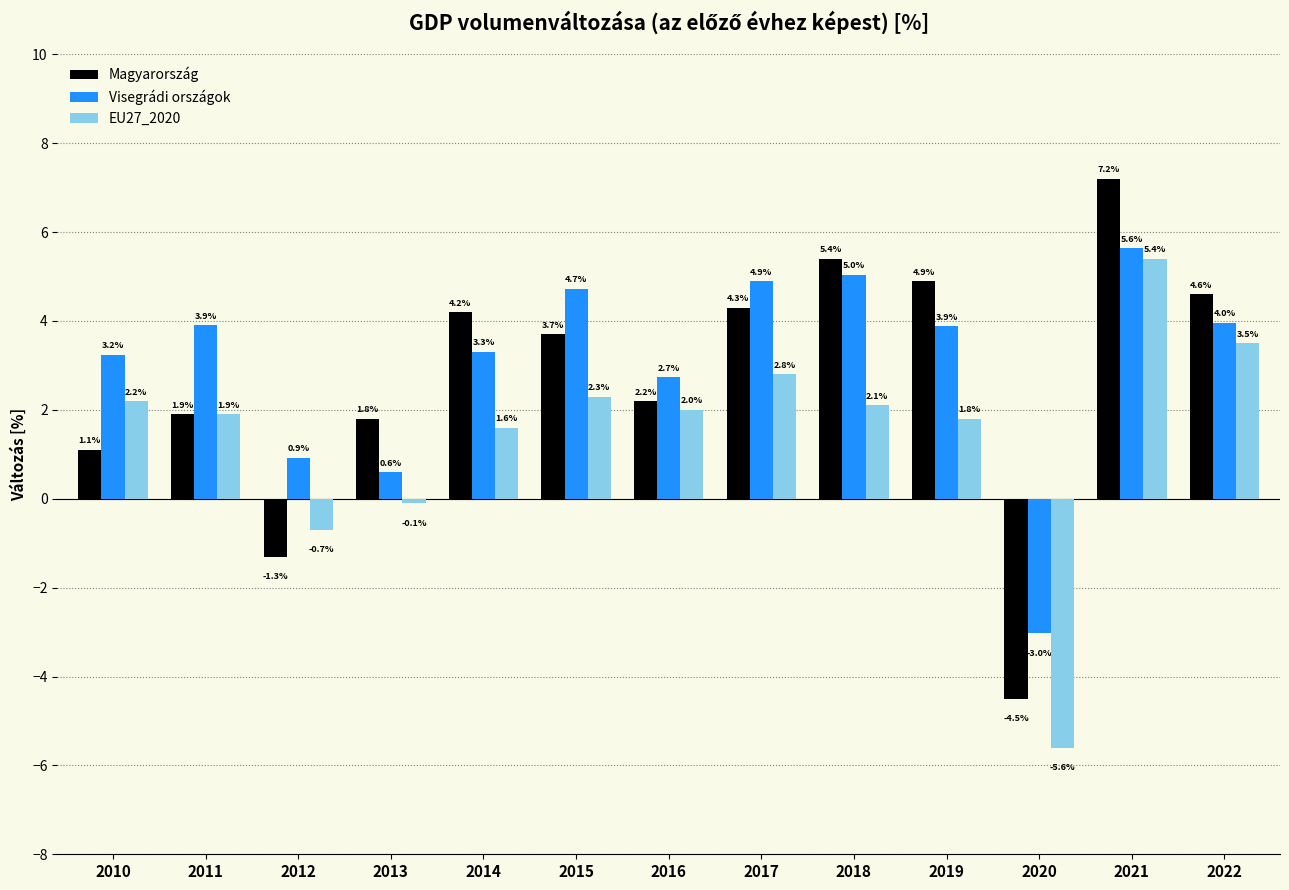

Reading left to right, list all the values displayed in this chart.

Magyarország: 2010=1.1	2011=1.9	2012=-1.3	2013=1.8	2014=4.2	2015=3.7	2016=2.2	2017=4.3	2018=5.4	2019=4.9	2020=-4.5	2021=7.2	2022=4.6
Visegrádi országok: 2010=3.2	2011=3.9	2012=0.9	2013=0.6	2014=3.3	2015=4.7	2016=2.7	2017=4.9	2018=5.0	2019=3.9	2020=-3.0	2021=5.6	2022=4.0
EU27_2020: 2010=2.2	2011=1.9	2012=-0.7	2013=-0.1	2014=1.6	2015=2.3	2016=2.0	2017=2.8	2018=2.1	2019=1.8	2020=-5.6	2021=5.4	2022=3.5